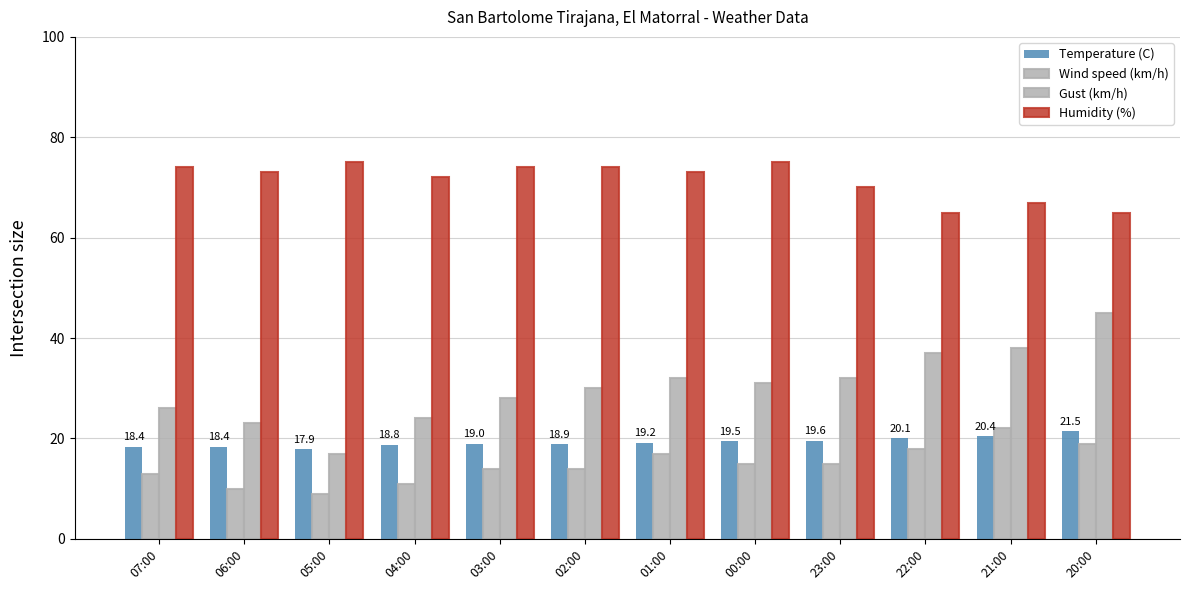

Which series has the largest range (max minus min)?

Gust (km/h)